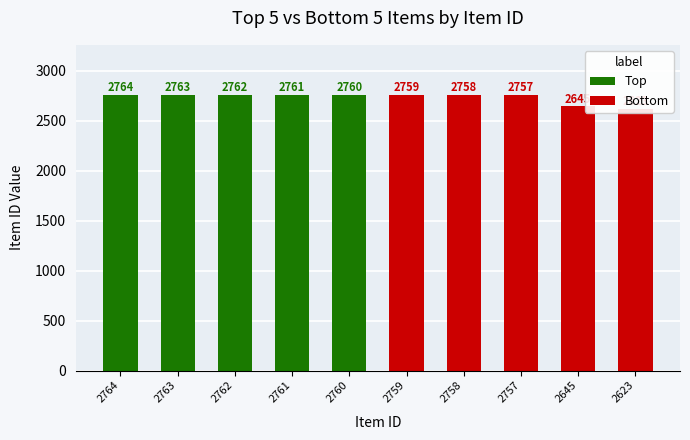

How many data points in Bottom are less than 2757?

2